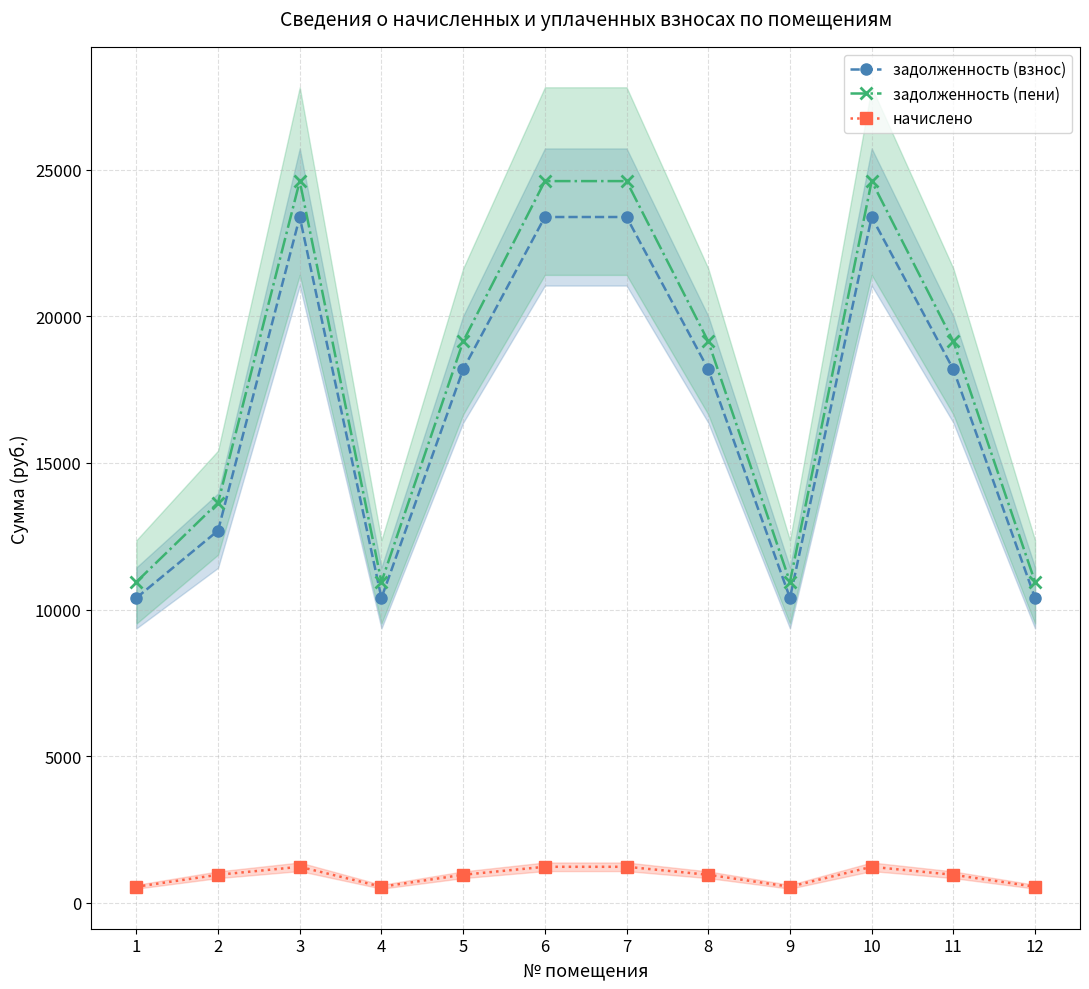

True or false: начислено has more than 1 interior local peaks.

True